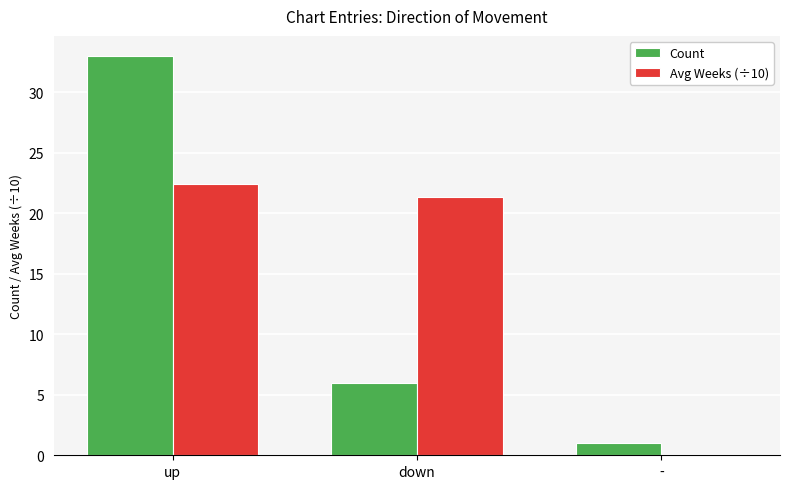

At which category is the sum across all series the highest?

up